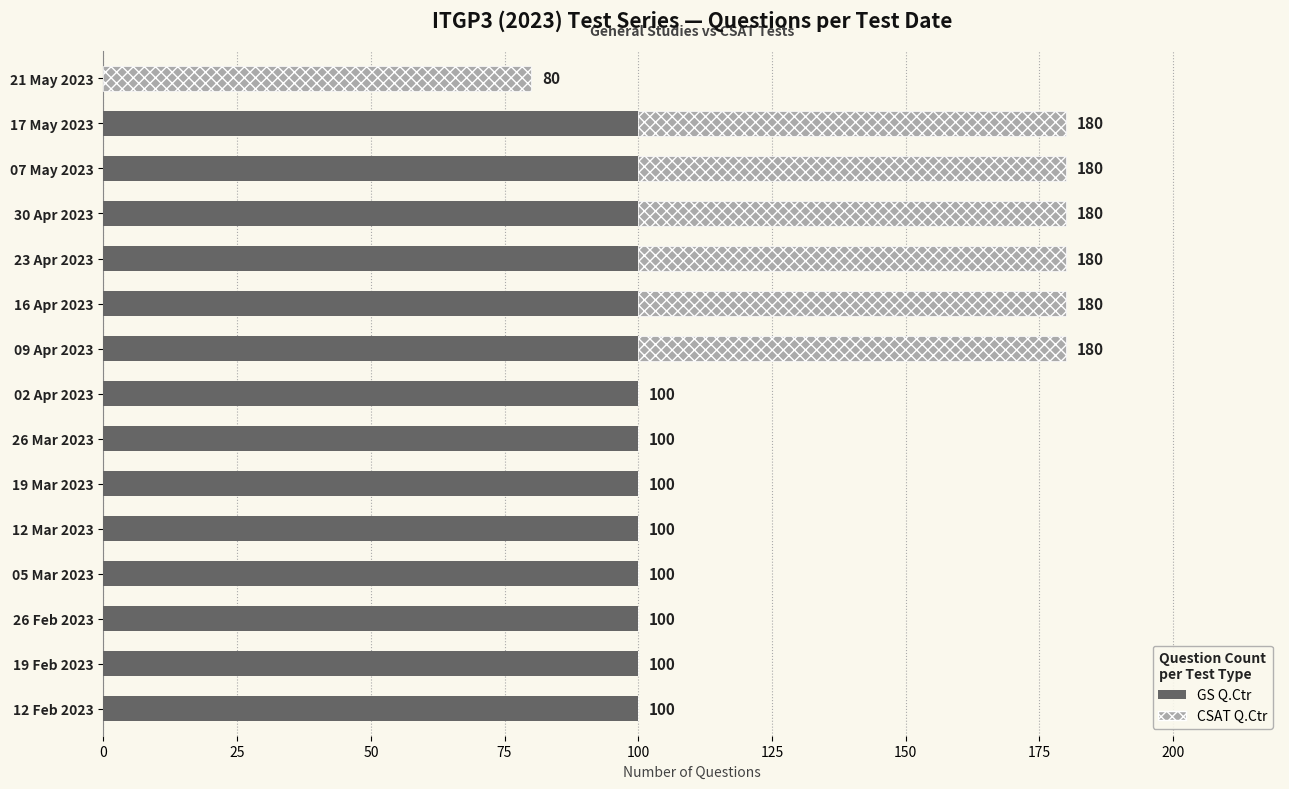

What is the sum of all GS Q.Ctr values?

1400